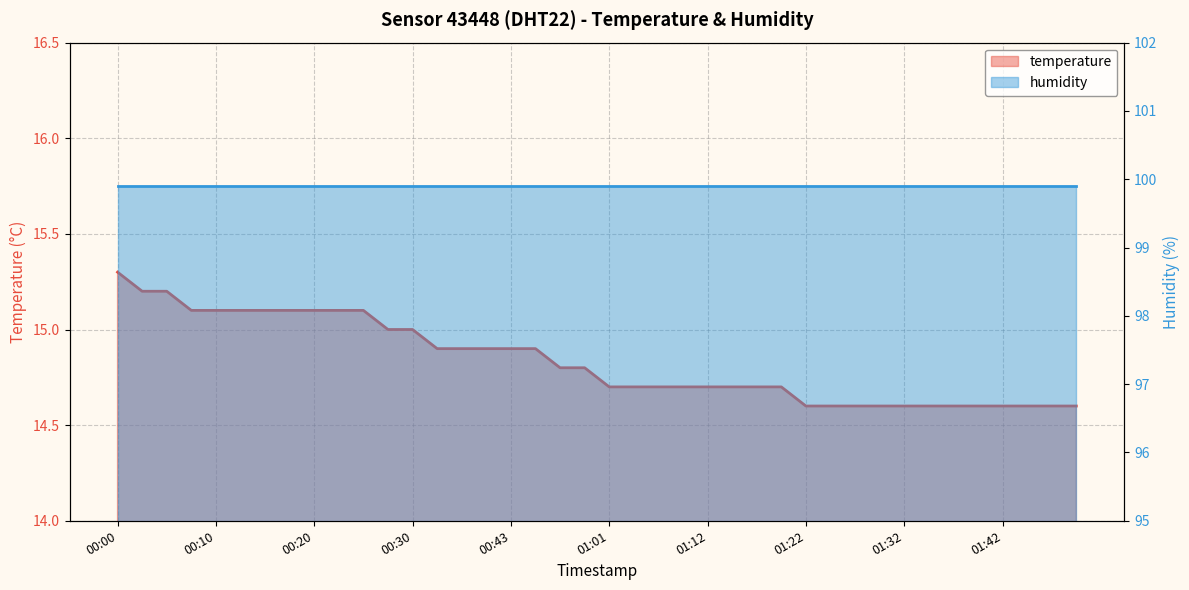

Reading left to right, transcribe all the data shown in this chart.

00:00=15.3	00:03=15.2	00:05=15.2	00:08=15.1	00:10=15.1	00:13=15.1	00:15=15.1	00:18=15.1	00:20=15.1	00:23=15.1	00:25=15.1	00:28=15.0	00:30=15.0	00:33=14.9	00:38=14.9	00:41=14.9	00:43=14.9	00:51=14.9	00:54=14.8	00:59=14.8	01:01=14.7	01:04=14.7	01:06=14.7	01:09=14.7	01:12=14.7	01:14=14.7	01:17=14.7	01:19=14.7	01:22=14.6	01:24=14.6	01:27=14.6	01:29=14.6	01:32=14.6	01:34=14.6	01:37=14.6	01:39=14.6	01:42=14.6	01:44=14.6	01:47=14.6	01:49=14.6